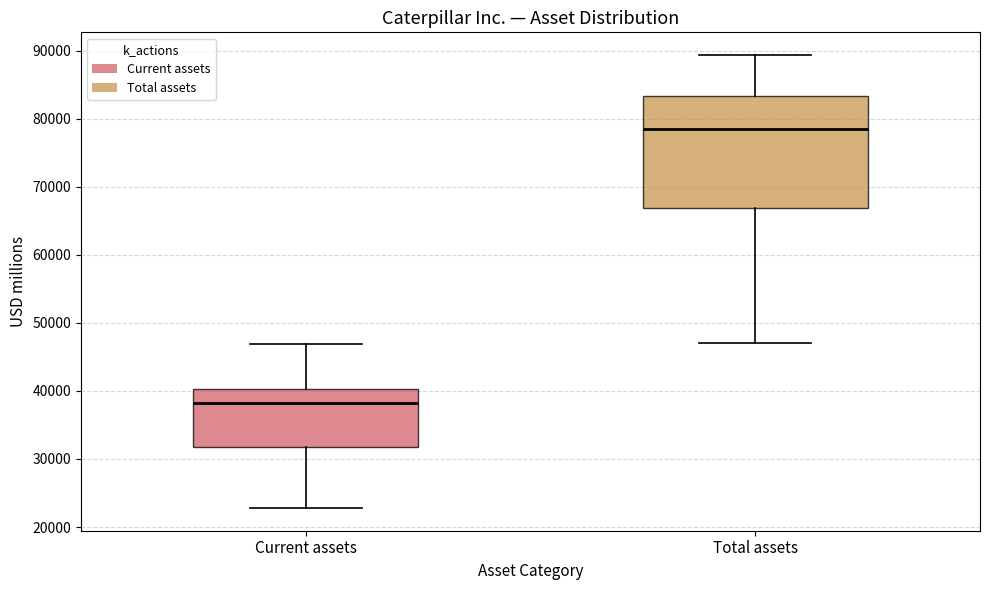

Reading left to right, transcribe this box plot: for each box, give where its median line is, the range the box spans, and where its two whiskers end, as read against the y-axis. The values are not printed on the chart, so give them approximately, as read against the axis.

Current assets: median 38000, box 32000 to 40000, whiskers 23000 to 47000
Total assets: median 78000, box 67000 to 83000, whiskers 47000 to 89000